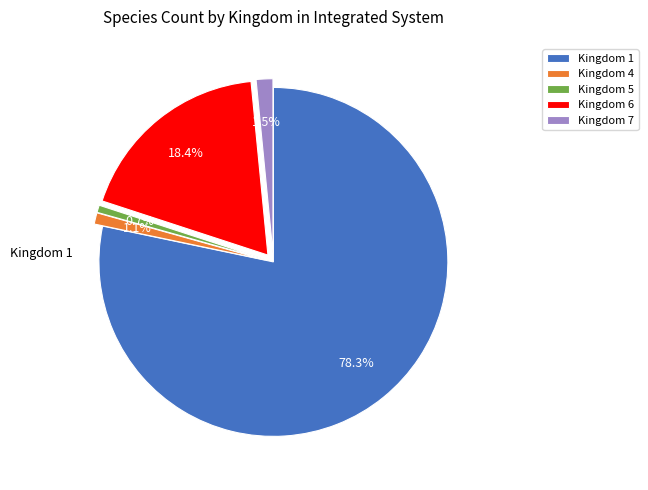

Is it true that Kingdom 1 is 85% of the pie?

False